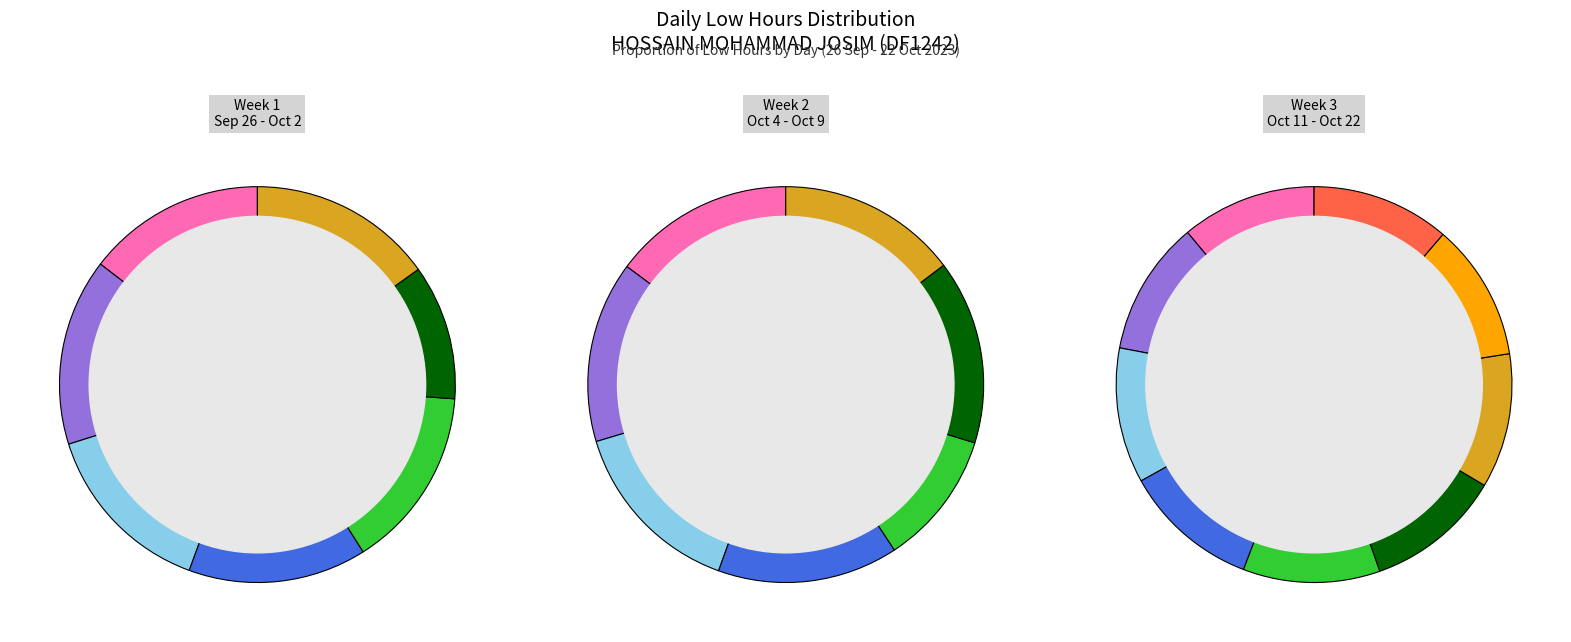

Which category has the biggest portion of the pie?

27 Wed